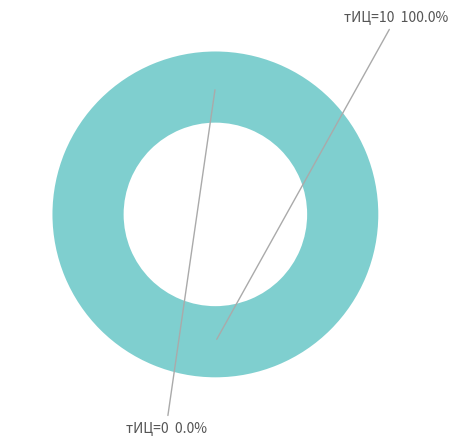

Count the number of slices in the pie.

2